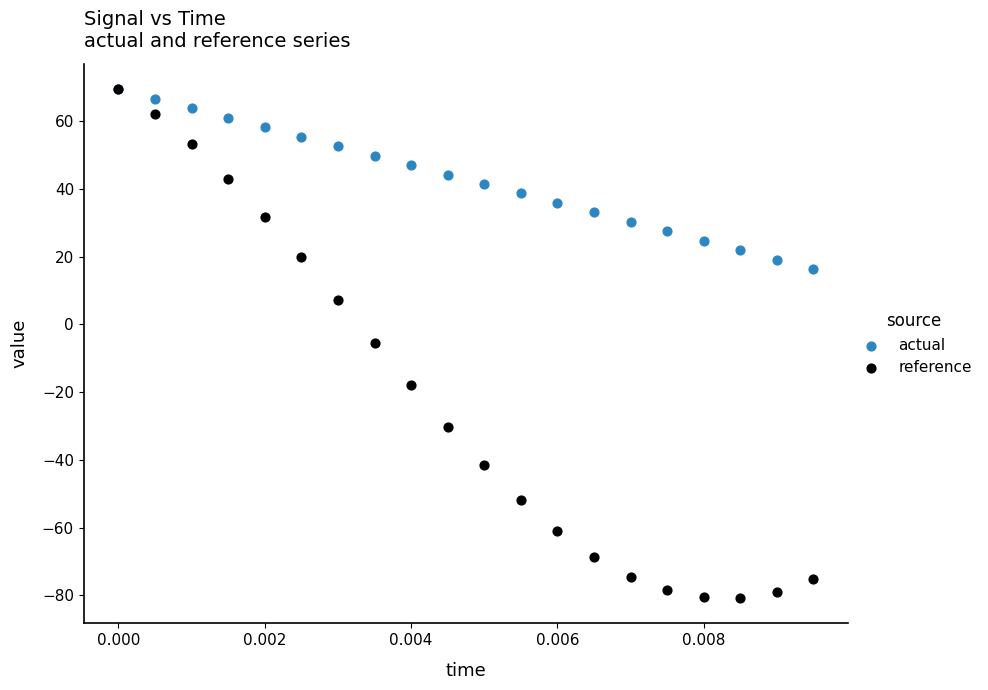

What are all the series names shown in the legend?

actual, reference